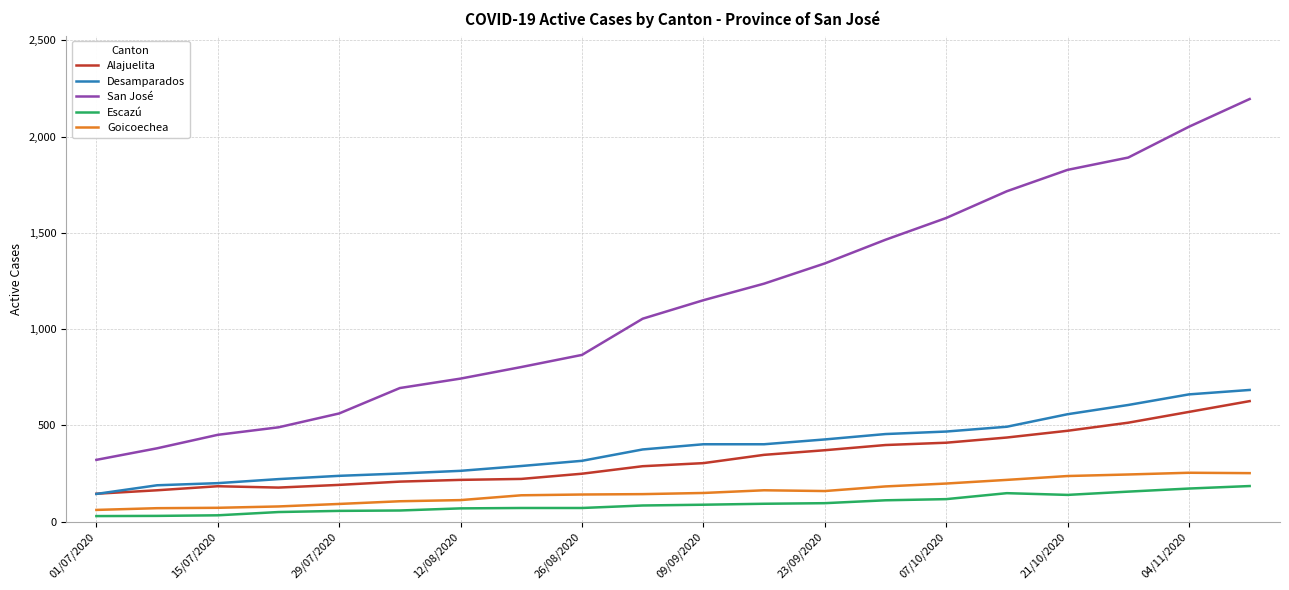

What is the difference between the maximum and minimum values in the Desamparados series?

540